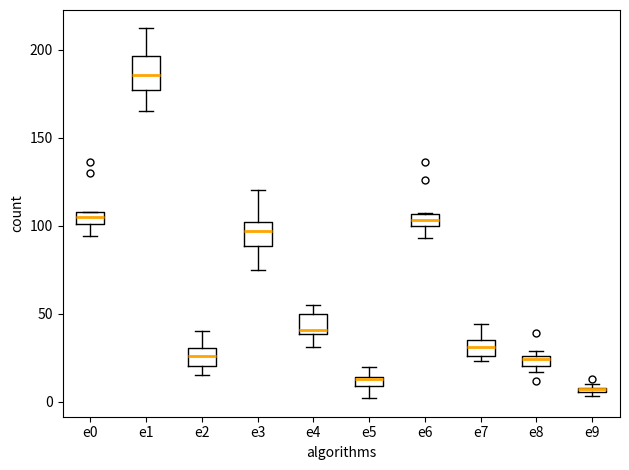

Comparing the boxes themselves (not the whiskers), which one is the tallest?

e1